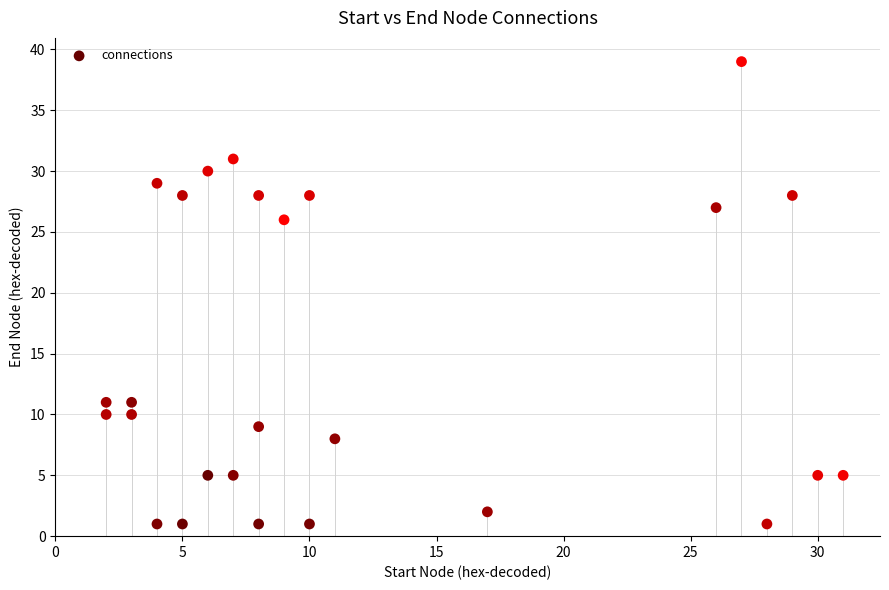

What is the range of X values (max minus min)?

29